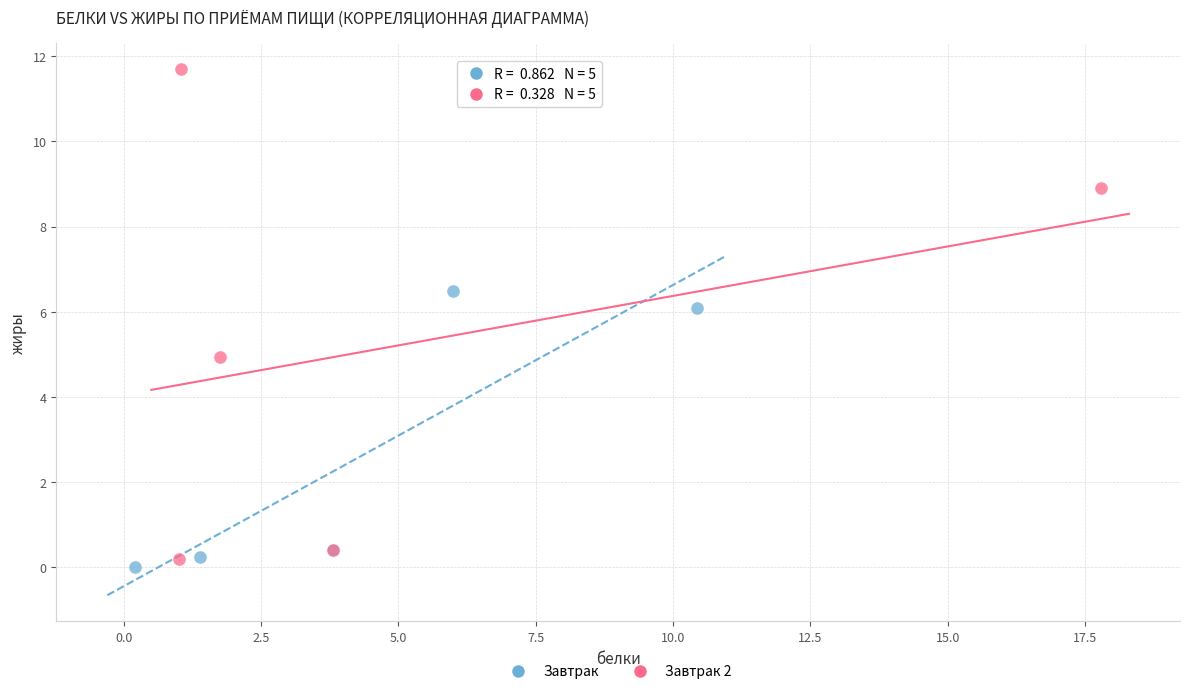

Which series contains the lowest Y value?

Завтрак